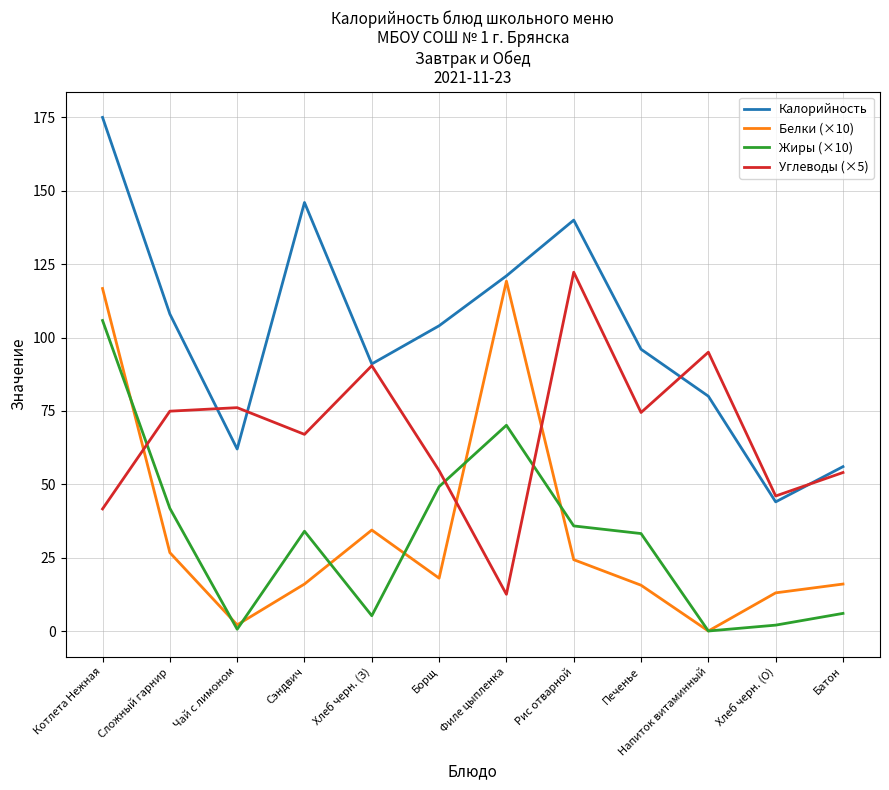

Between which two adjacent categories do Углеводы (×5) and Жиры (×10) first intersect?

Котлета Нежная and Сложный гарнир